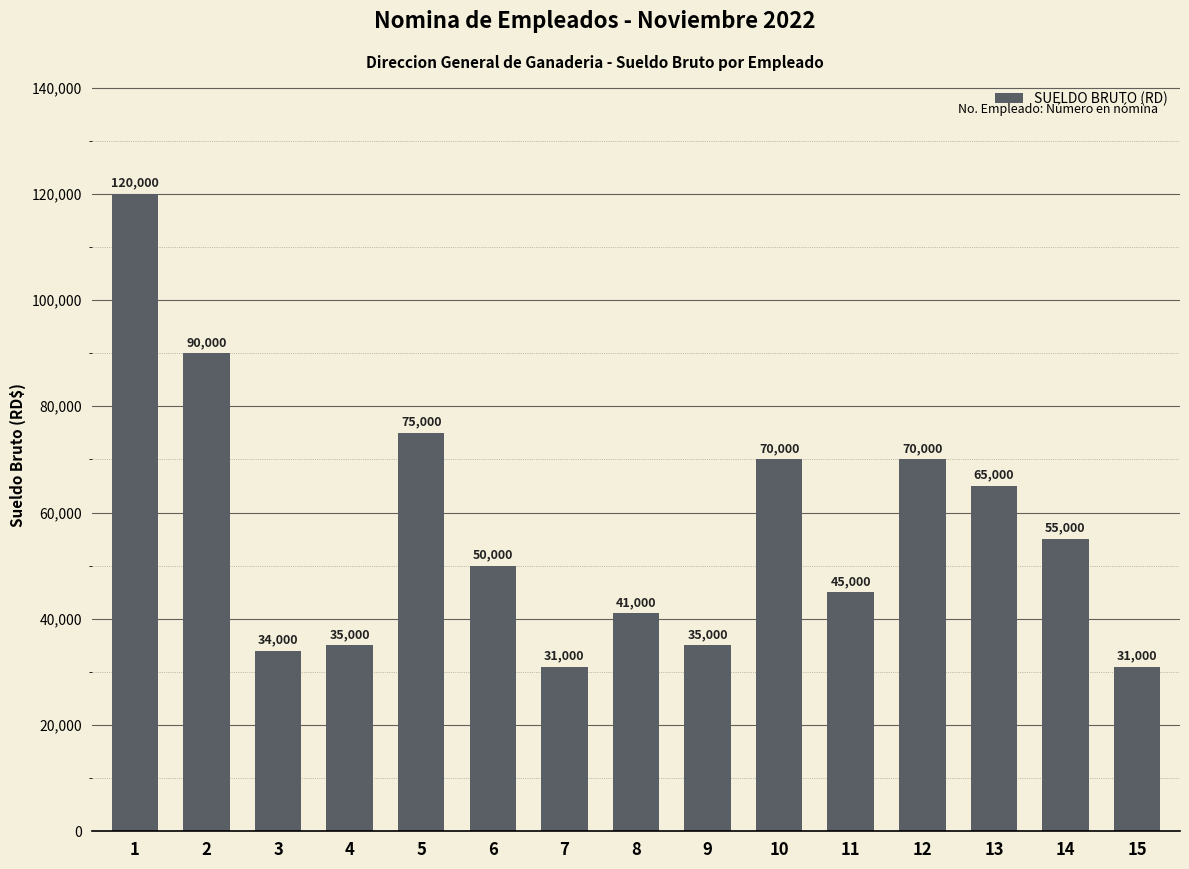

What is the sum of all values?

847000